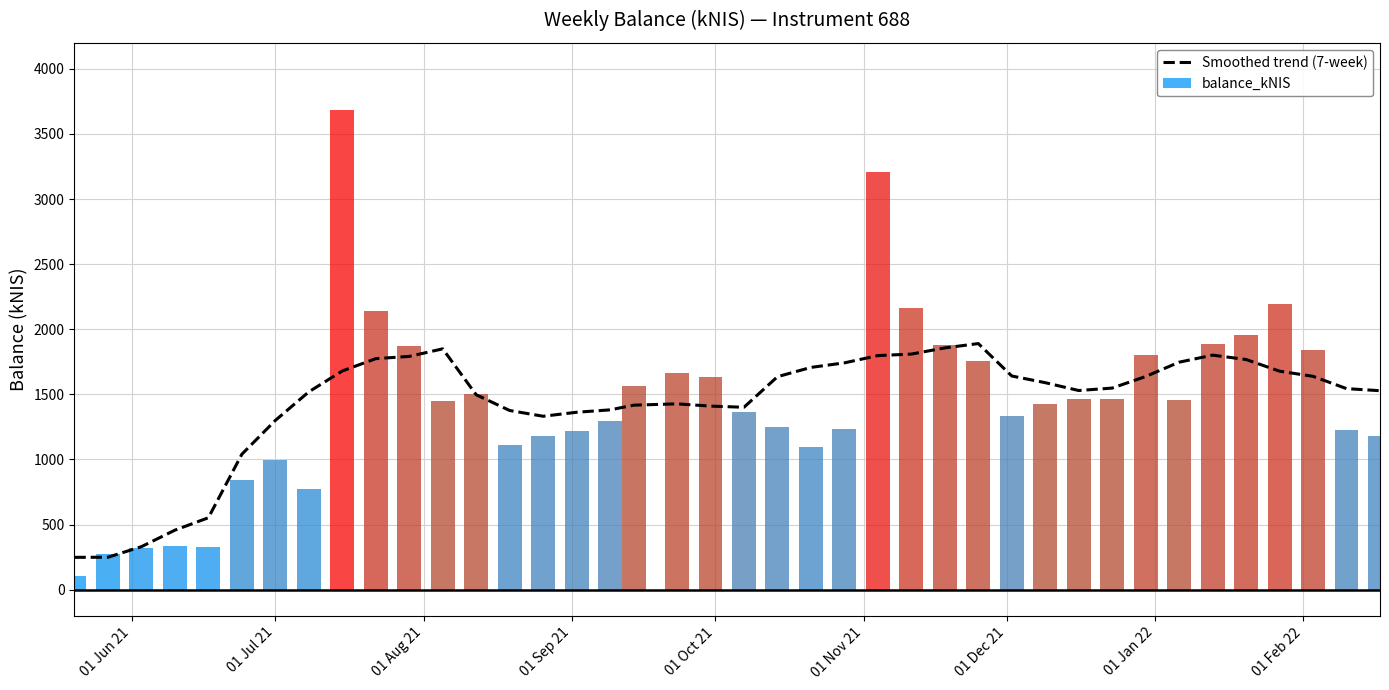

What is the maximum value for Smoothed trend (7-week)?

1890.3